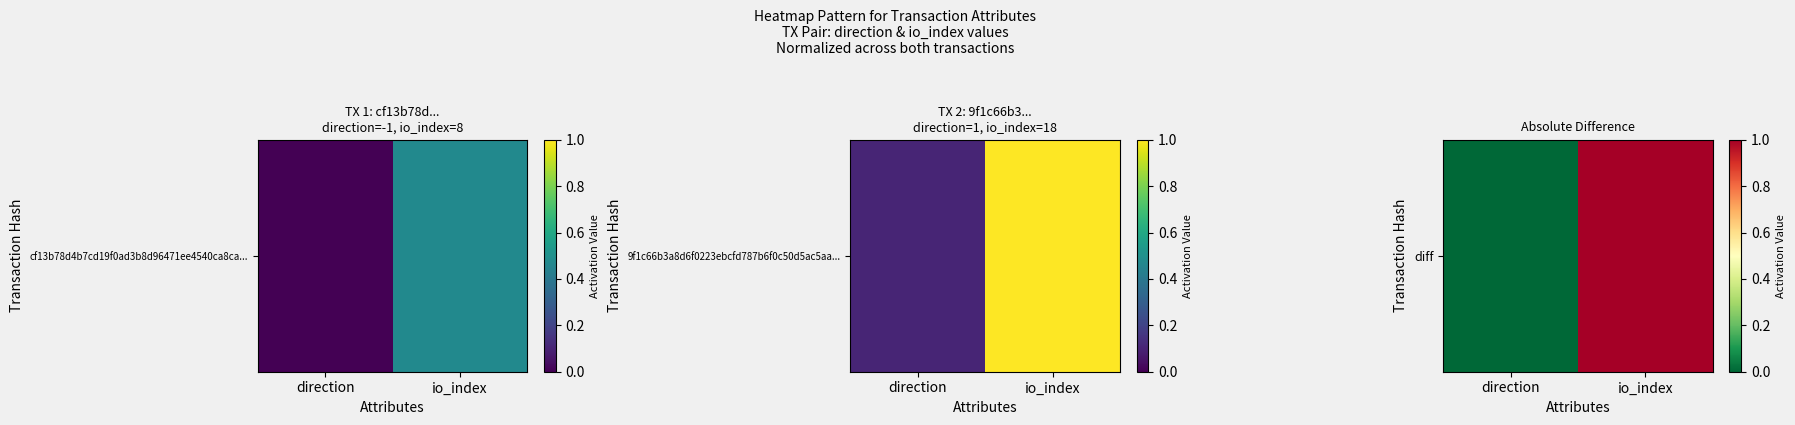

What is the maximum value shown in the chart?

1.0